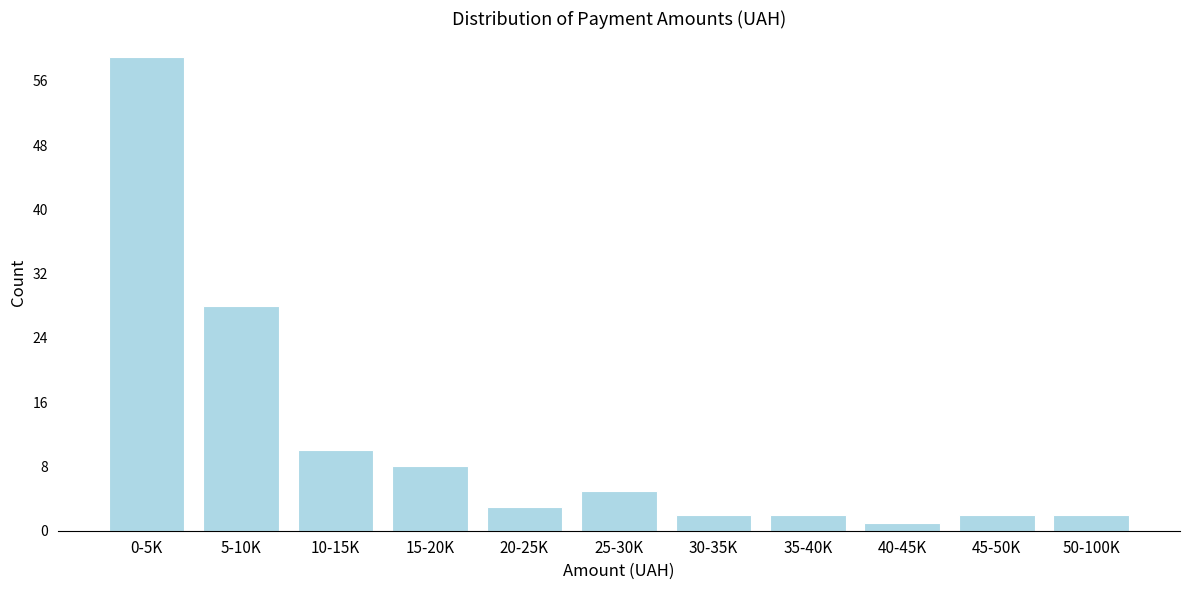

Reading right to left, transcribe all the data shown in this chart.

2	2	1	2	2	5	3	8	10	28	59